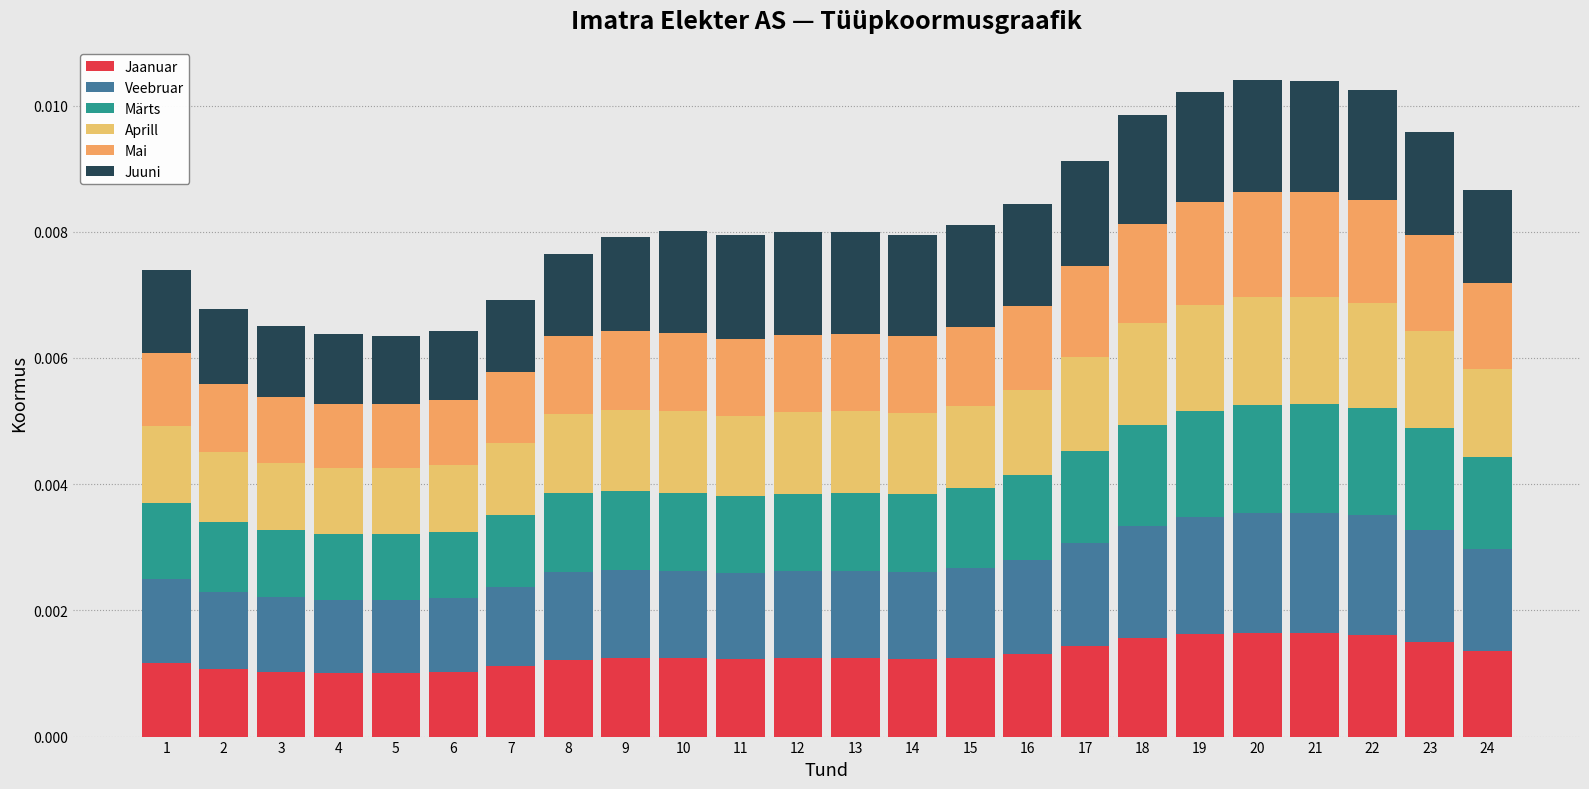

Are the bars grouped side by side (vs. stacked)?

No